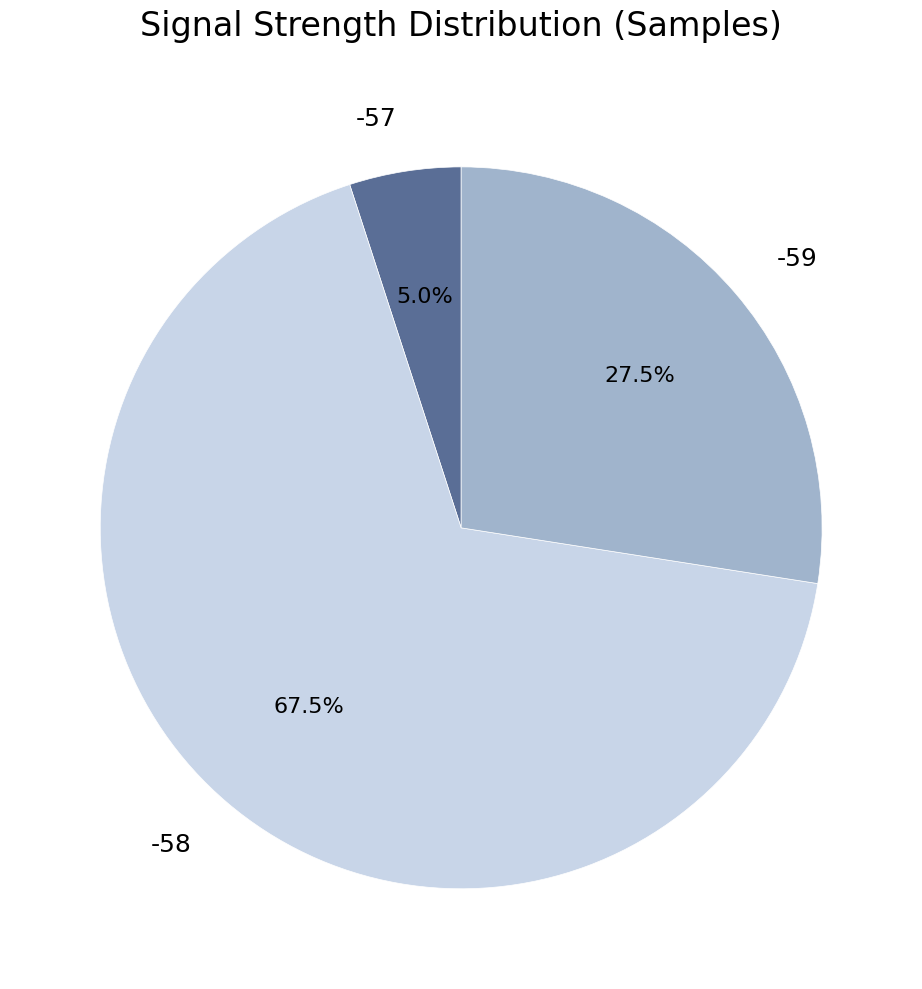

Which slice represents more than half of the pie?

-58